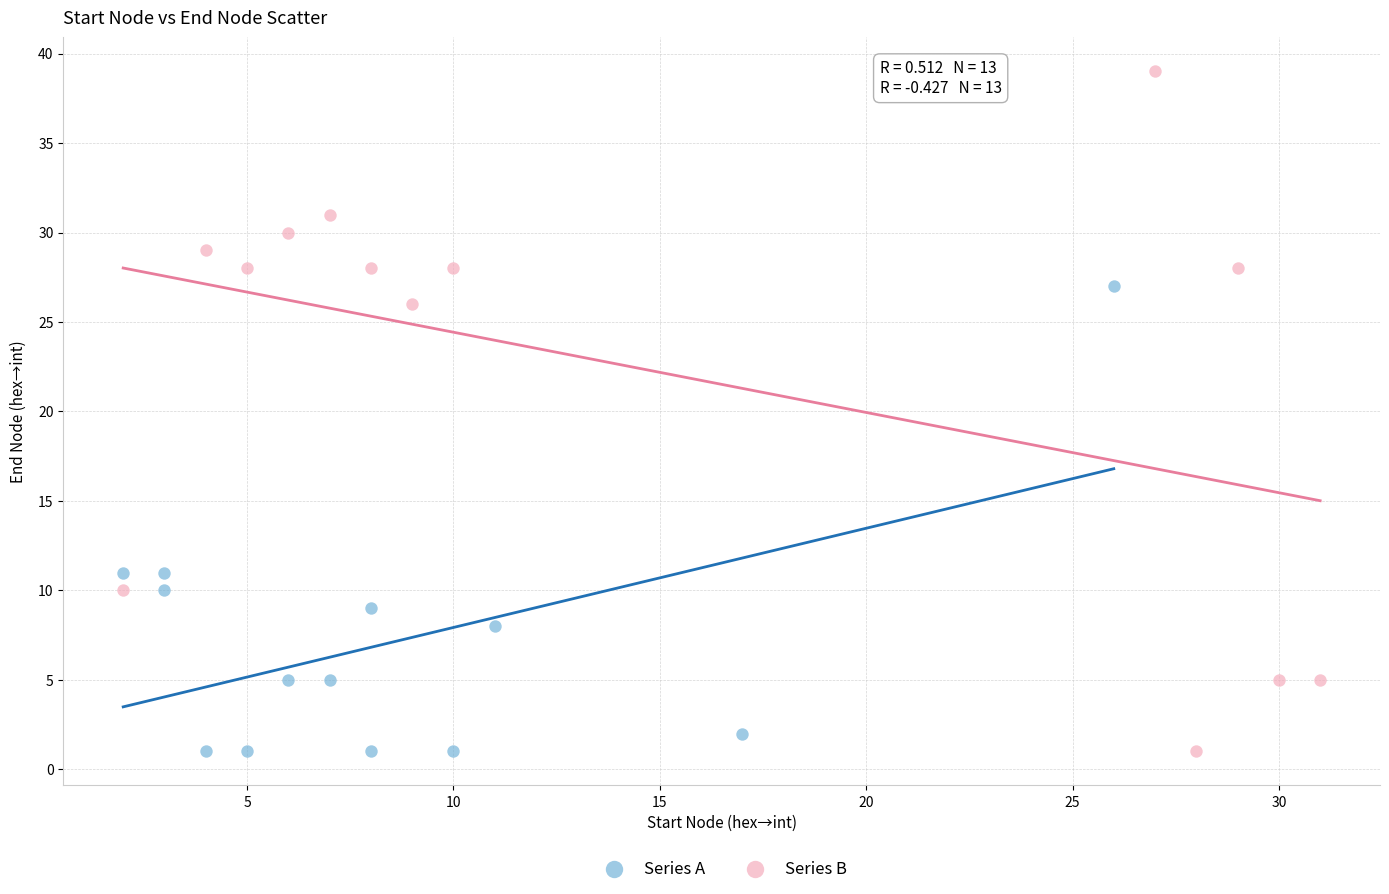

Which series has the largest Y range (max minus min)?

Series B